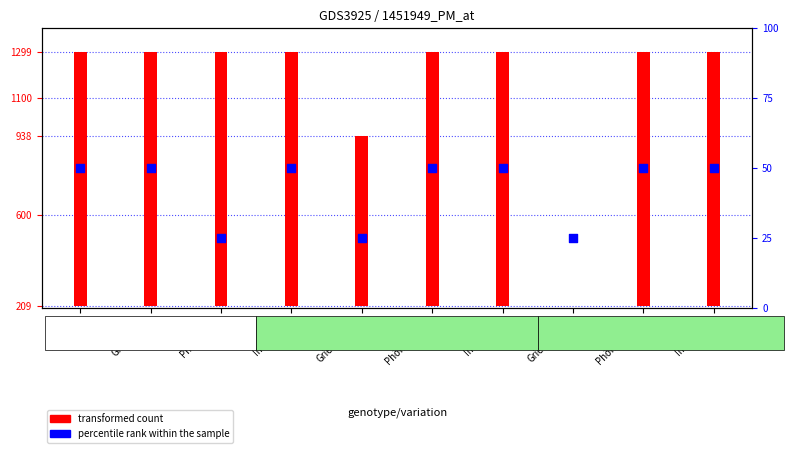

What is the change in value from Phönikisch to Inschrift-2?

+25